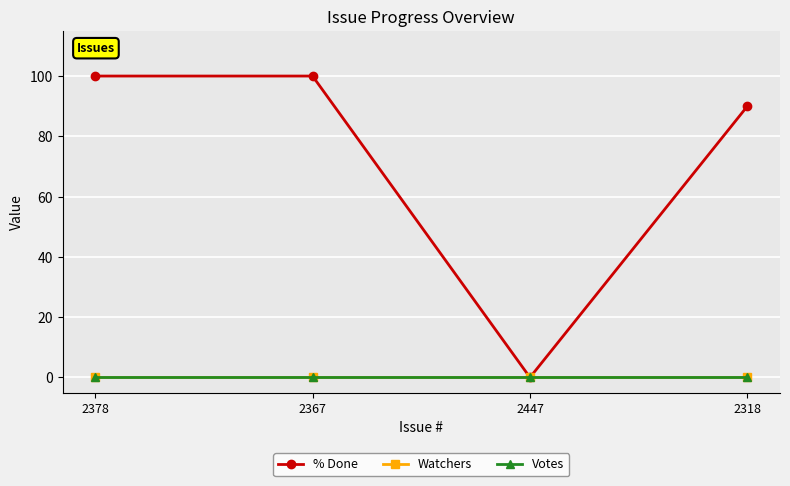

True or false: Votes and Watchers intersect in this chart.

False